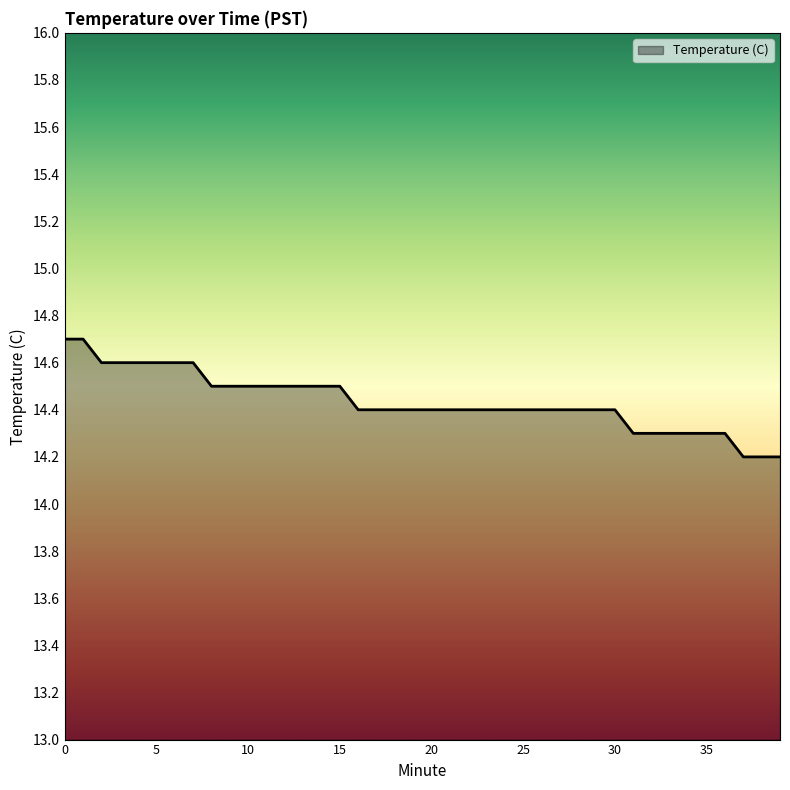

How many lines are shown in the chart?

1